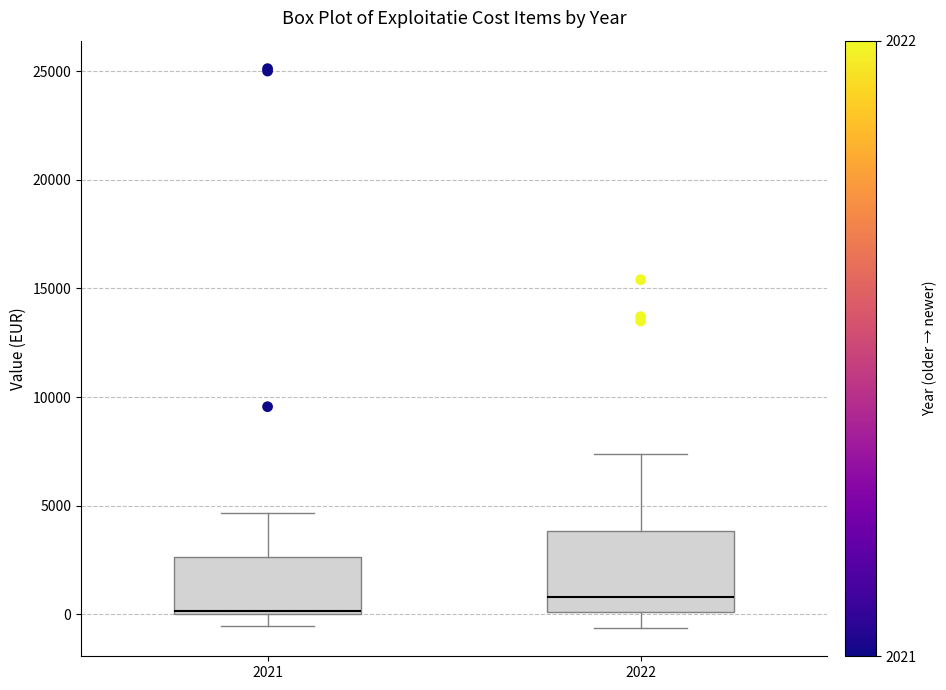

Reading left to right, transcribe this box plot: for each box, give where its median line is, the range the box spans, and where its two whiskers end, as read against the y-axis. The values are not printed on the chart, so give them approximately, as read against the axis.

2021: median 0, box 0 to 2500, whiskers -500 to 4500
2022: median 1000, box 0 to 4000, whiskers -500 to 7500